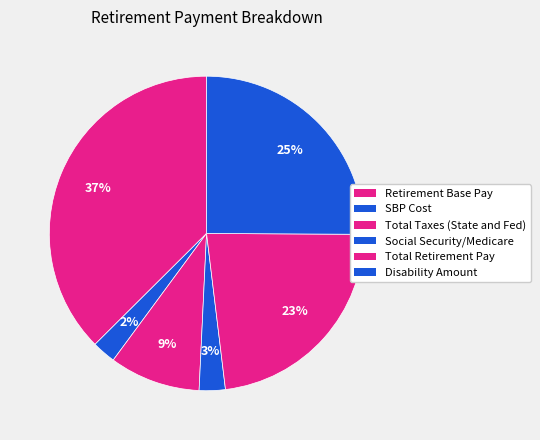

Count the number of slices in the pie.

6